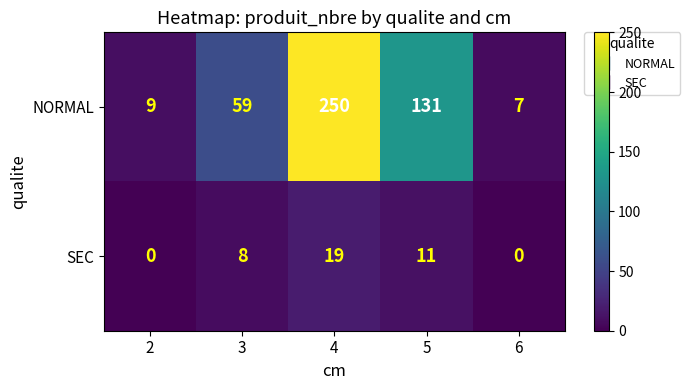

Count the number of data series in this chart.

2